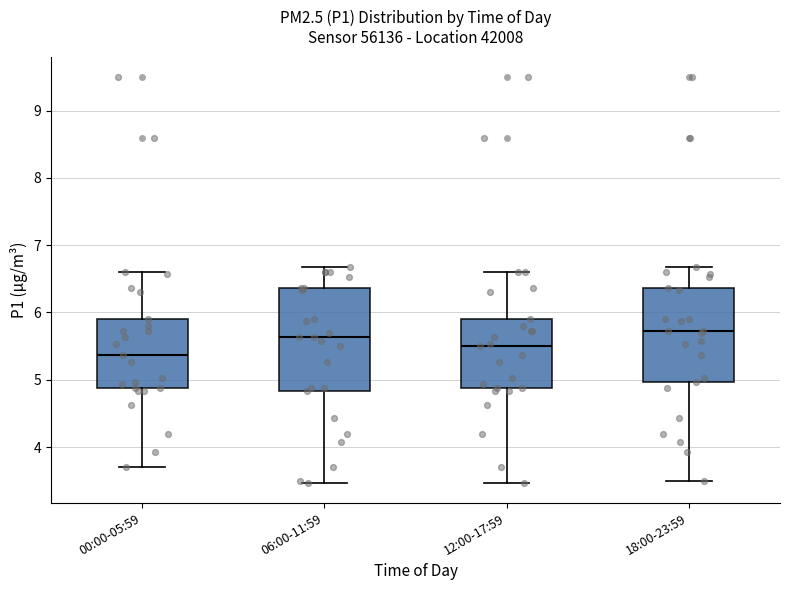

Reading left to right, transcribe this box plot: for each box, give where its median line is, the range the box spans, and where its two whiskers end, as read against the y-axis. The values are not printed on the chart, so give them approximately, as read against the axis.

00:00-05:59: median 5.4, box 4.9 to 5.9, whiskers 3.7 to 6.6
06:00-11:59: median 5.6, box 4.8 to 6.4, whiskers 3.5 to 6.7
12:00-17:59: median 5.5, box 4.9 to 5.9, whiskers 3.5 to 6.6
18:00-23:59: median 5.7, box 5.0 to 6.4, whiskers 3.5 to 6.7